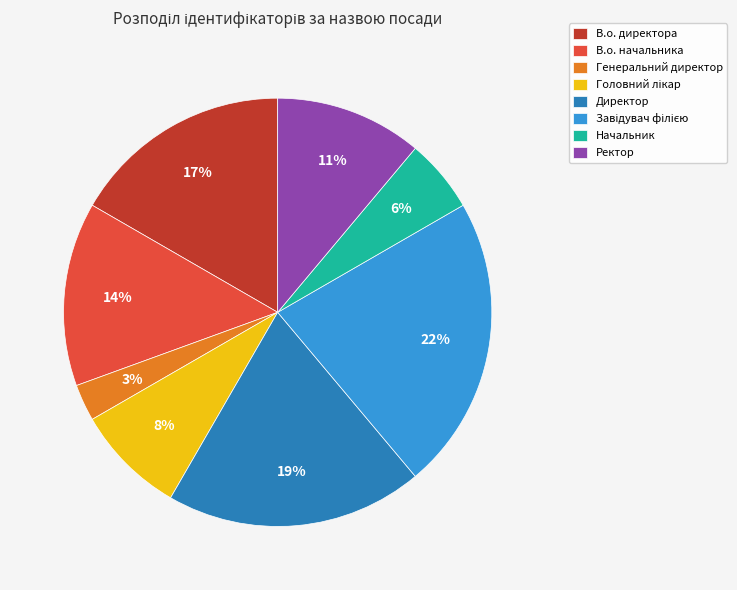

How many segments does this pie chart have?

8